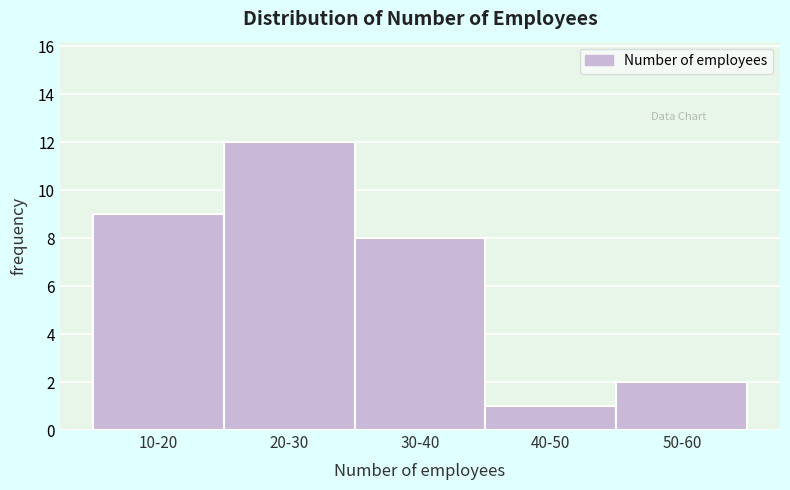

Reading left to right, extract all data points from this chart.

9	12	8	1	2